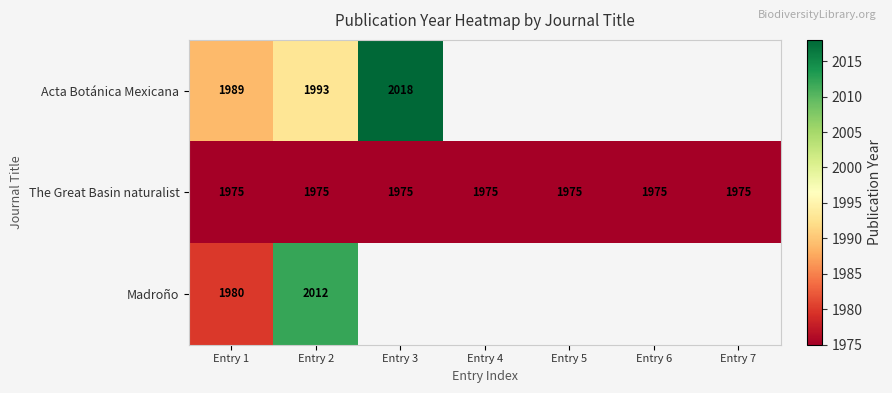

What value does the The Great Basin naturalist series have at Entry 6?

1975